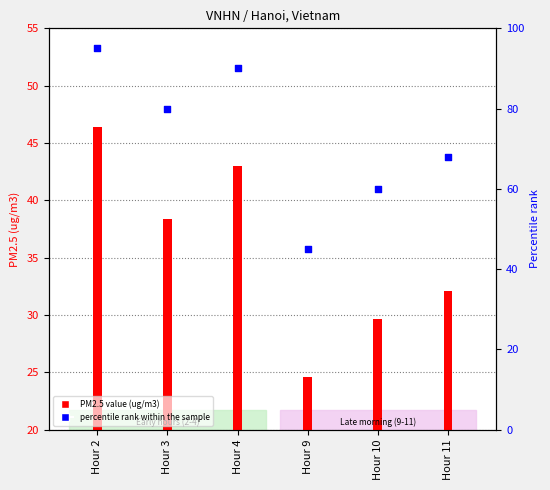

Is the value of PM2.5 value (ug/m3) at Hour 4 greater than the value of percentile rank within the sample at Hour 9?

No